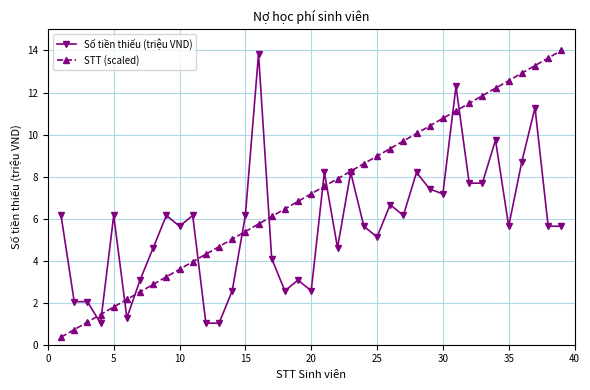

What is the value of the Số tiền thiếu (triệu VND) point at the 38th from the left?

5.6